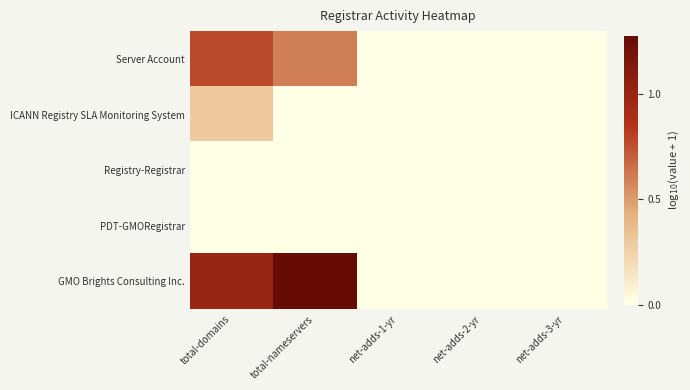

Rank the series by their maximum value, from lowest to highest.

Registry-Registrar, PDT-GMORegistrar, ICANN Registry SLA Monitoring System, Server Account, GMO Brights Consulting Inc.